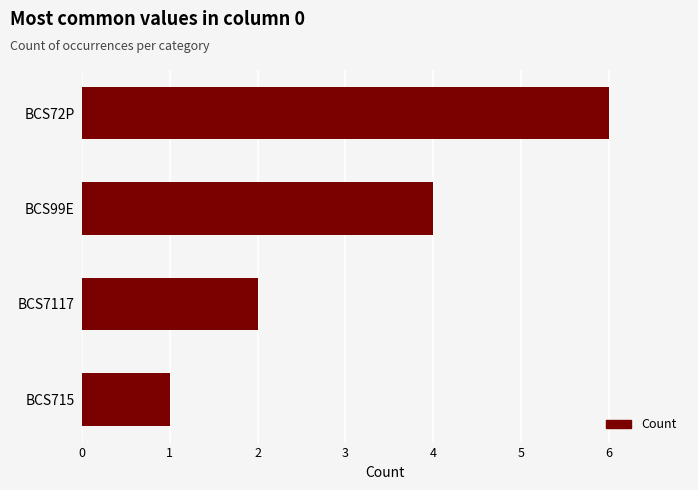

Are the bars horizontal?

Yes